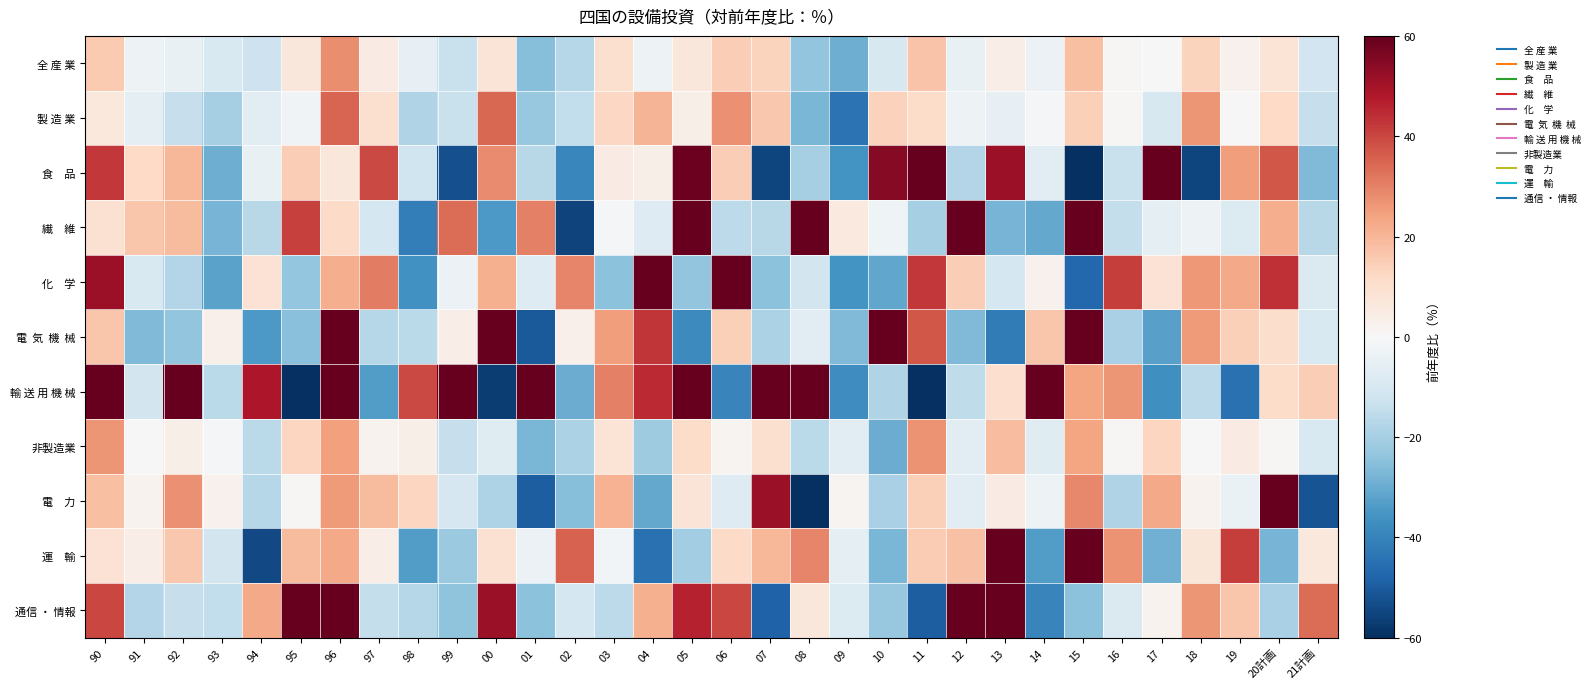

Rank the series at 92 from highest to lowest value.

輸 送 用 機 械, 電 力, 食 品, 繊 維, 運 輸, 非製造業, 全 産 業, 製 造 業, 通信 ・ 情報, 化 学, 電 気 機 械